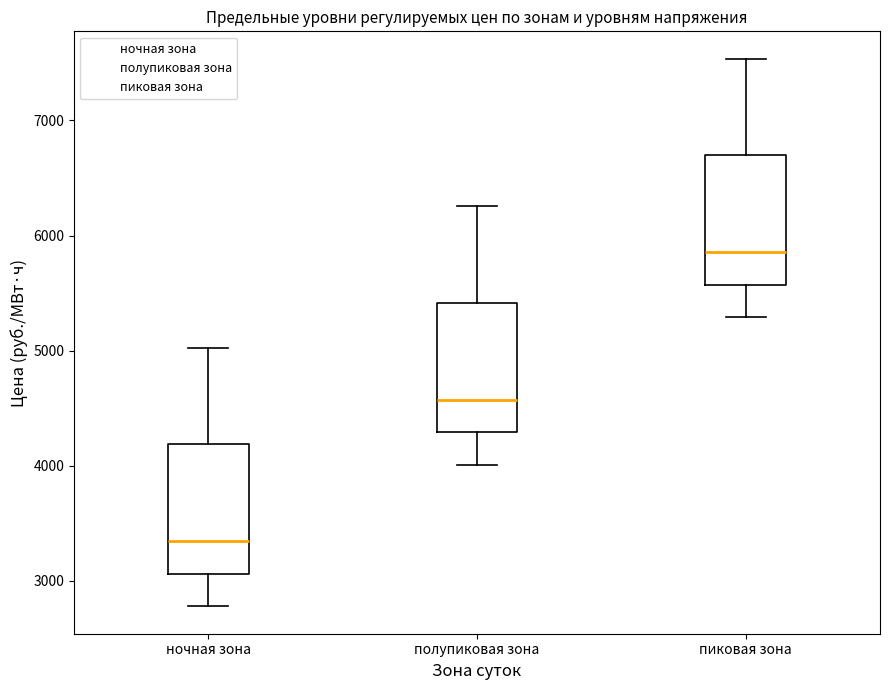

Reading left to right, transcribe this box plot: for each box, give where its median line is, the range the box spans, and where its two whiskers end, as read against the y-axis. The values are not printed on the chart, so give them approximately, as read against the axis.

ночная зона: median 3300, box 3100 to 4200, whiskers 2800 to 5000
полупиковая зона: median 4600, box 4300 to 5400, whiskers 4000 to 6300
пиковая зона: median 5900, box 5600 to 6700, whiskers 5300 to 7500